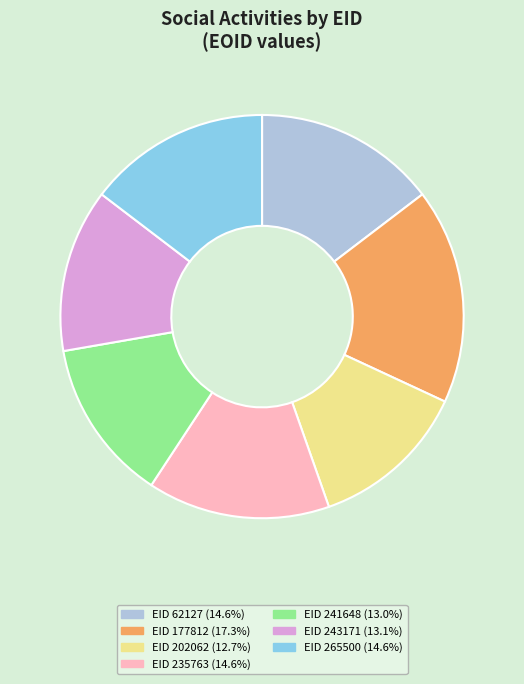

Is there any slice that represents more than half of the pie?

No